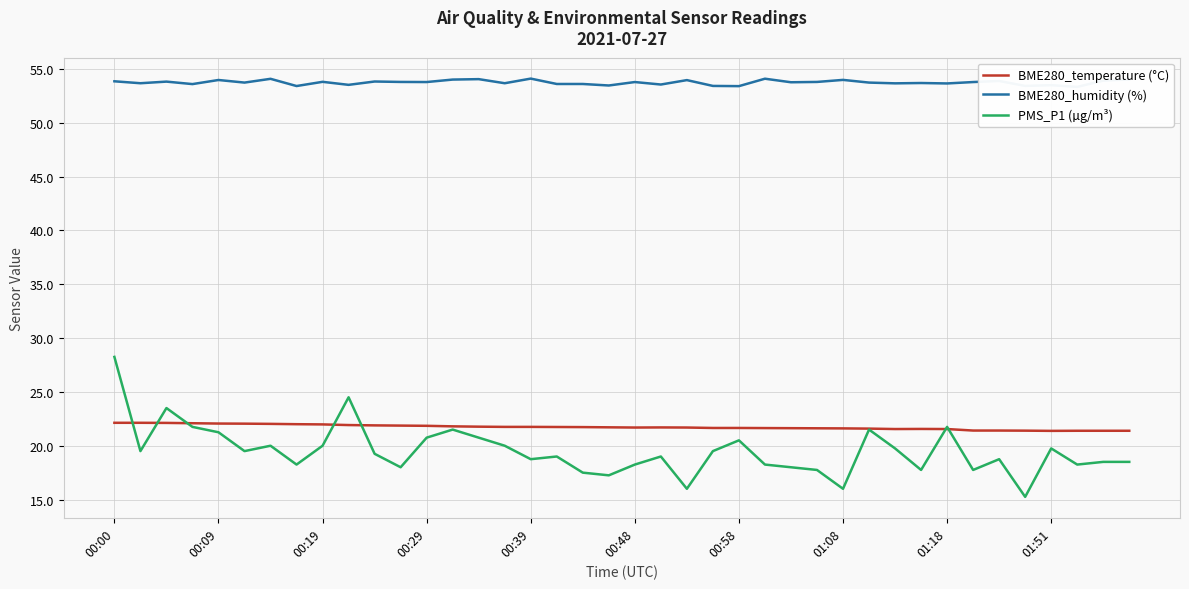

Which category has the highest value in the PMS_P1 (µg/m³) series?

00:00